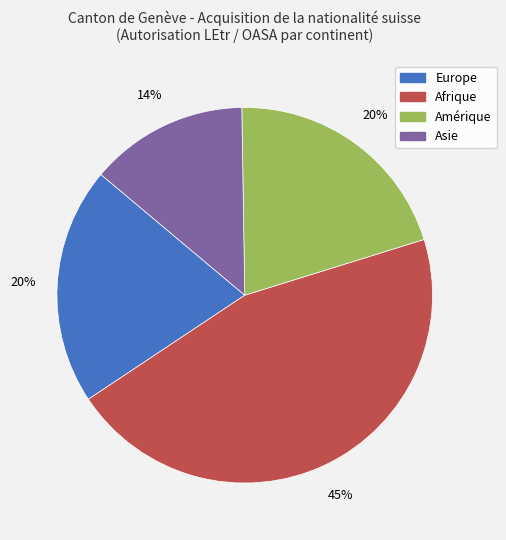

What is the smallest slice in the pie chart?

Asie